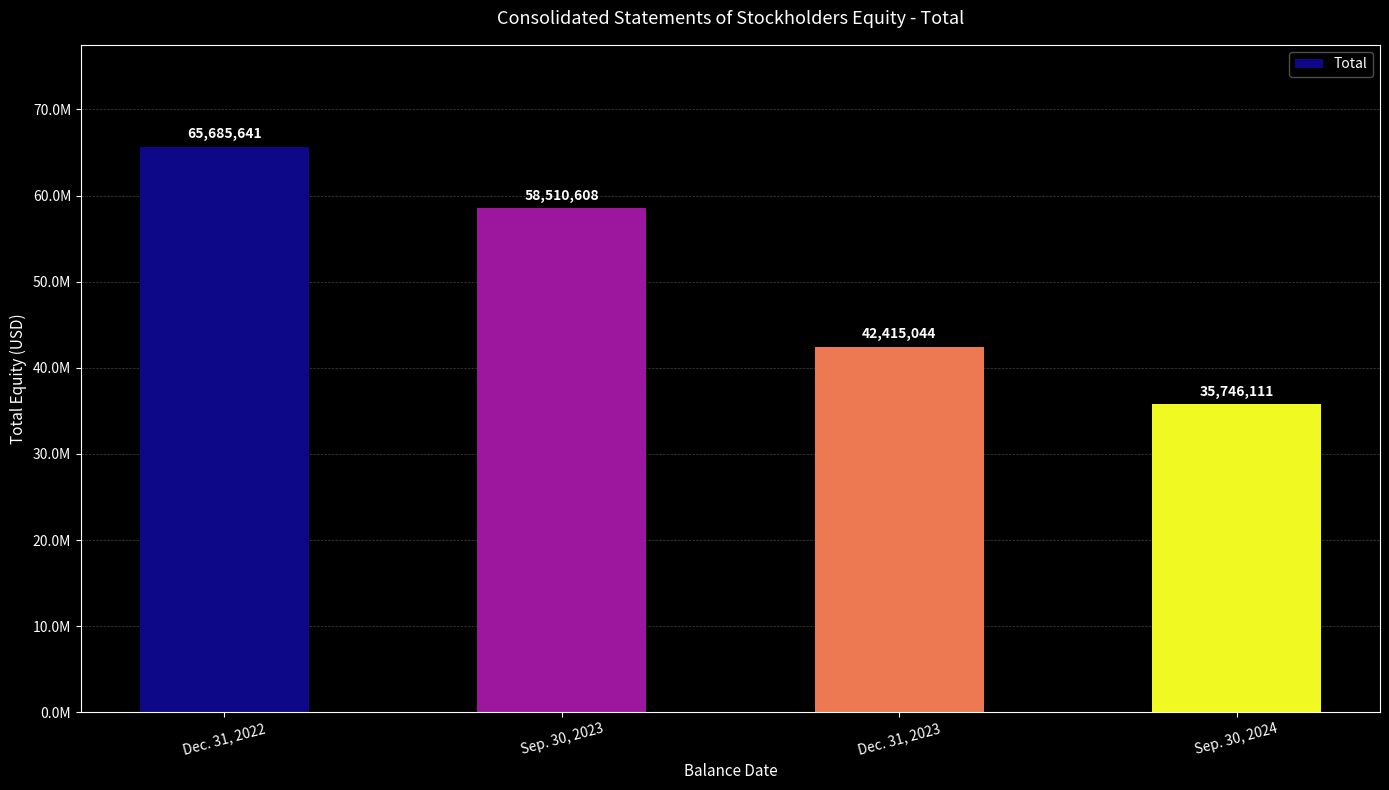

Where is the data nearest to the value 50715876?

Sep. 30, 2023